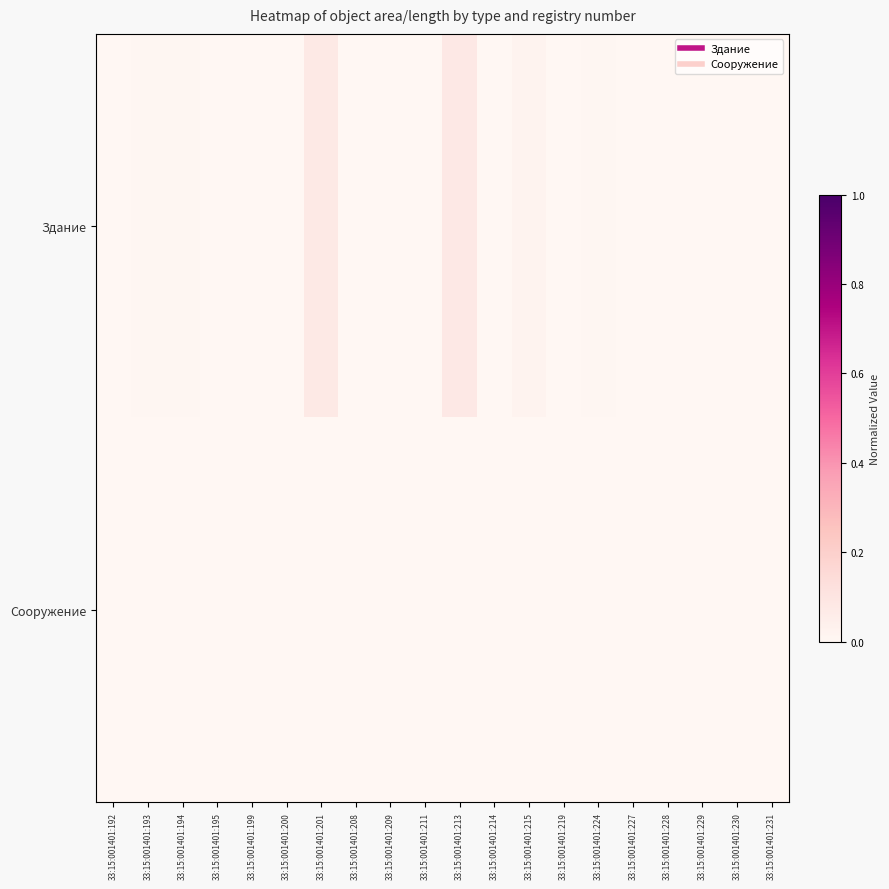

At 33:15:001401:195, list the series in order from smallest to largest.

Сооружение, Здание